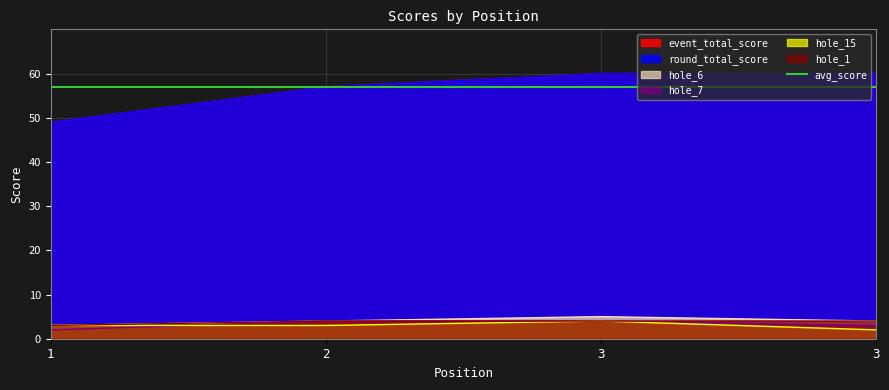

Where is hole_6 nearest to the value 4?

2